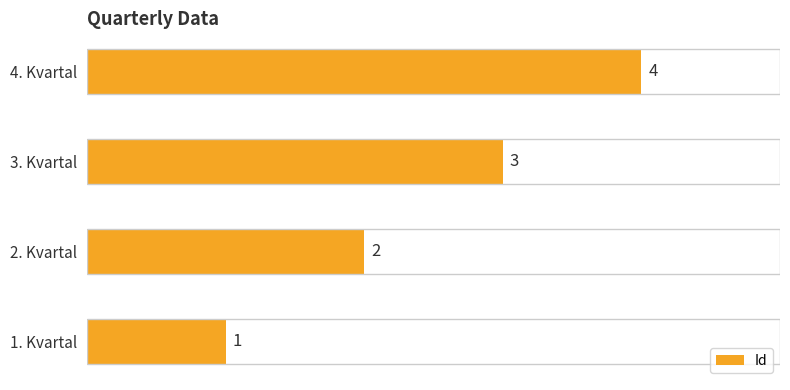

What is the difference between the maximum and minimum values?

3